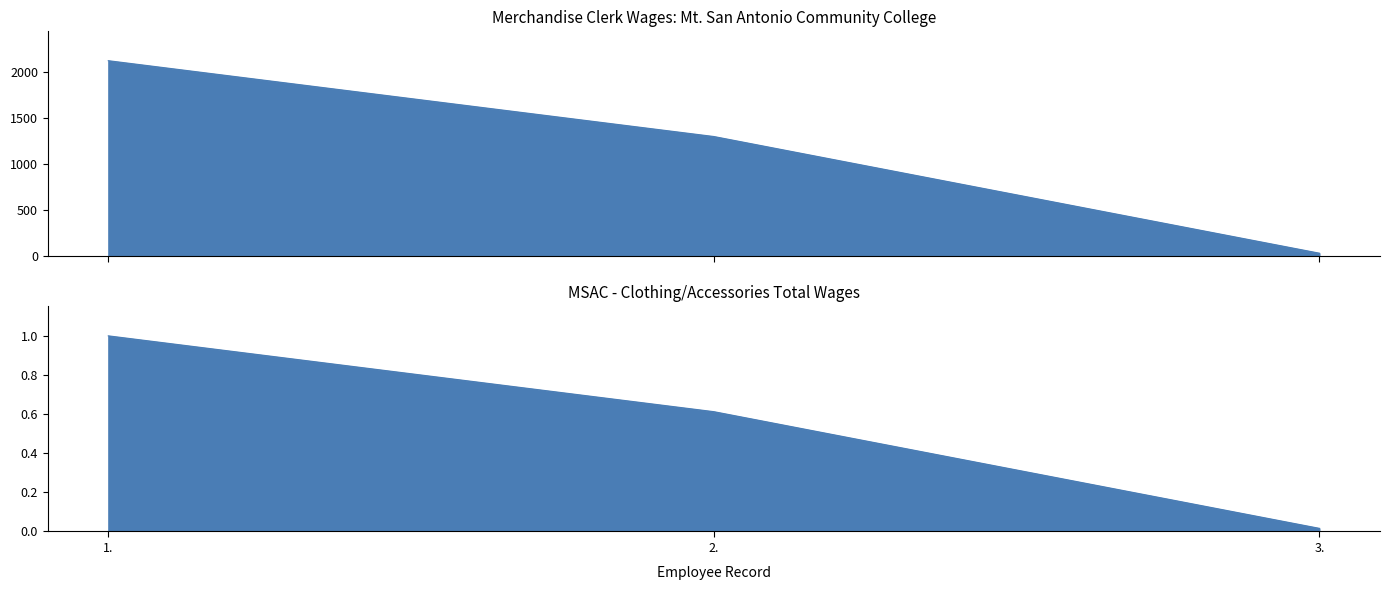

List the labels in order of value, largest first.

1., 2., 3.